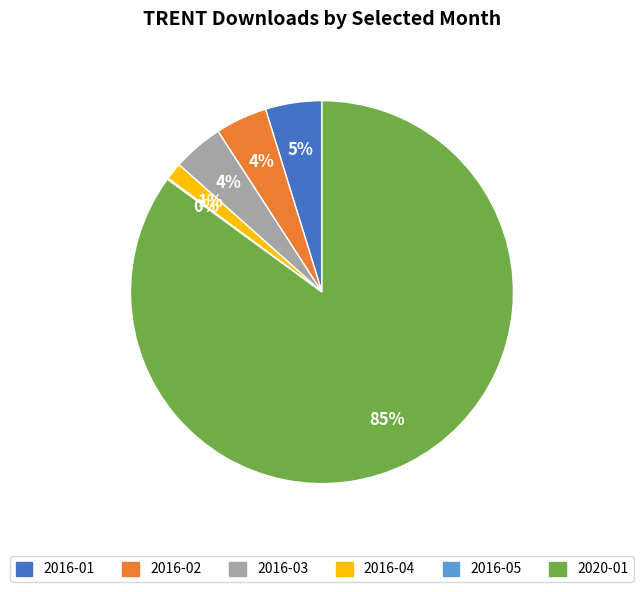

Do 2020-01 and 2016-04 together represent more than half of the pie?

Yes